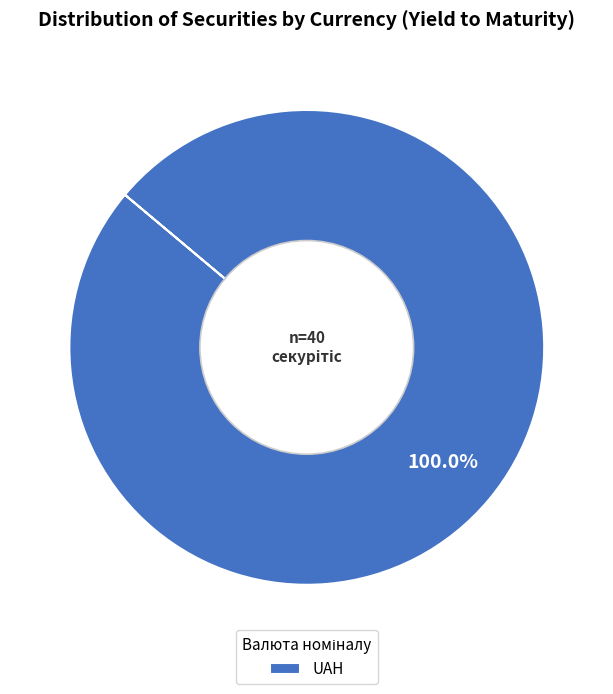

Rank the categories by value from highest to lowest.

UAH